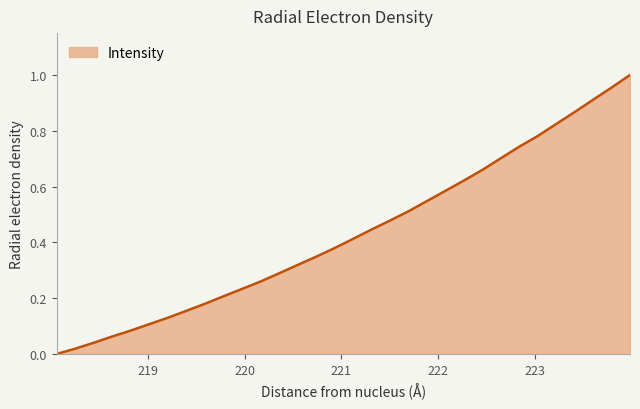

What is the label of the 19th point from the right?

220.5444